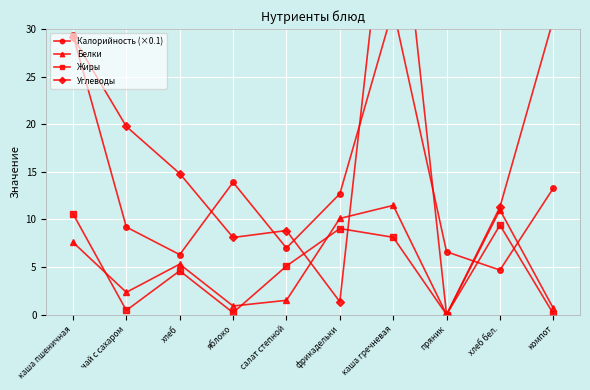

Is this an area chart (filled region under the line)?

No